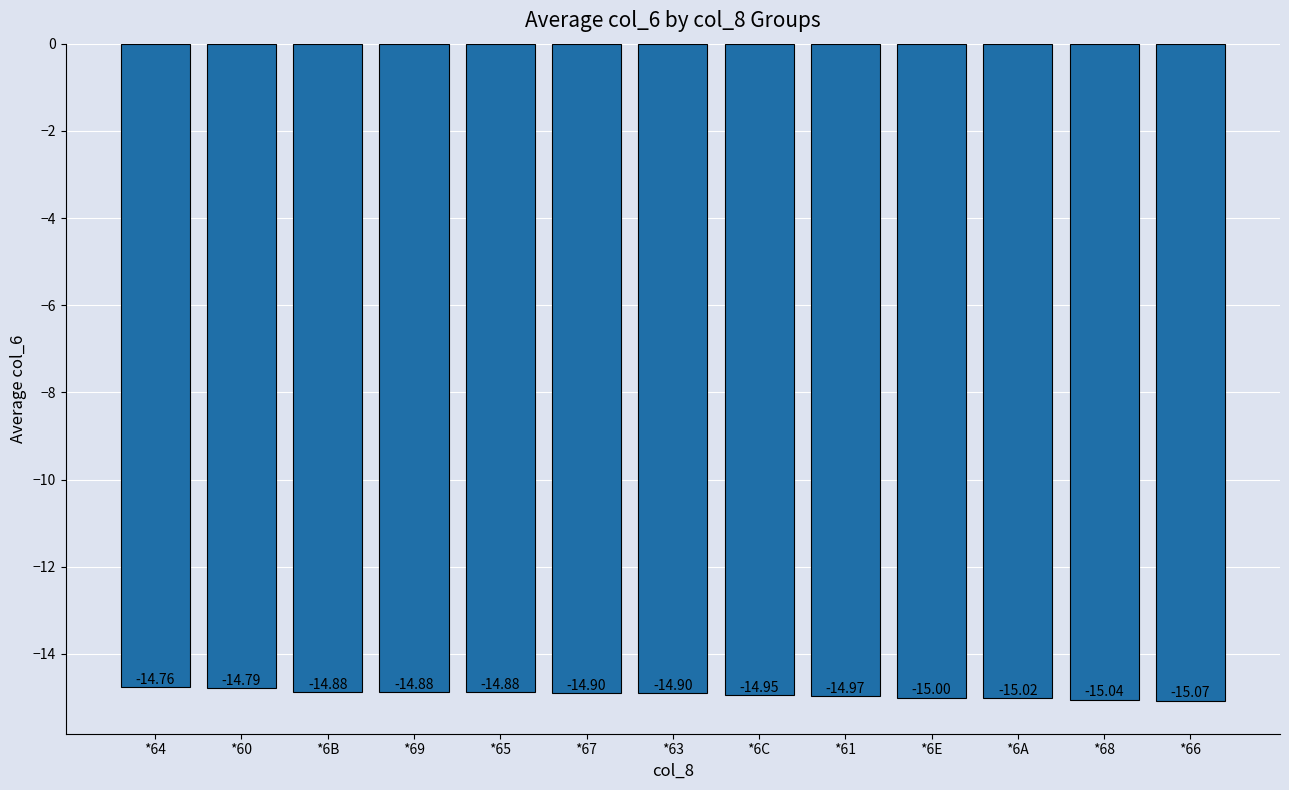

True or false: the data shows -4.9 at *6B.

False